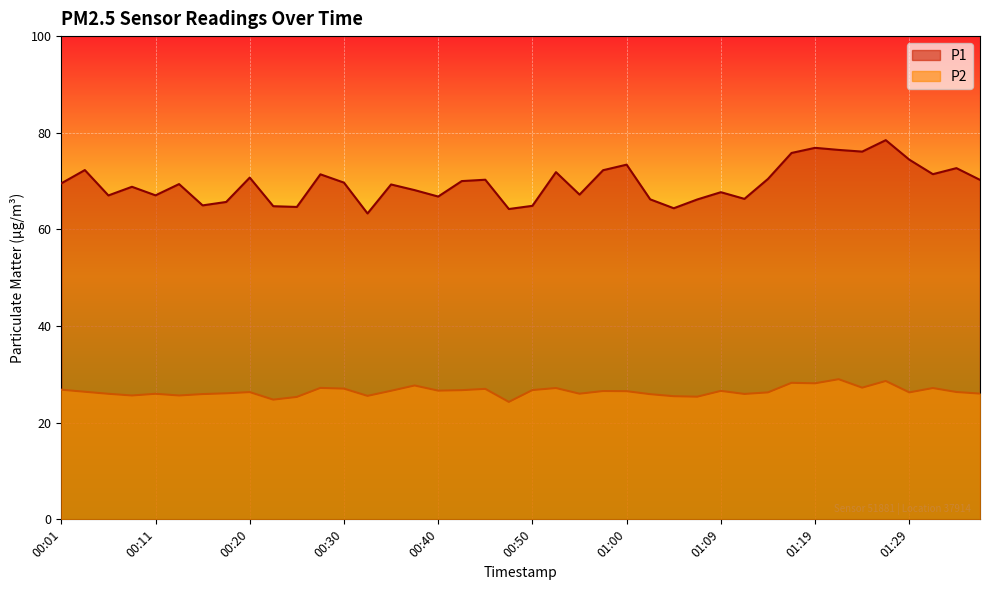

At 01:19, list the series in order from largest to smallest.

P1, P2